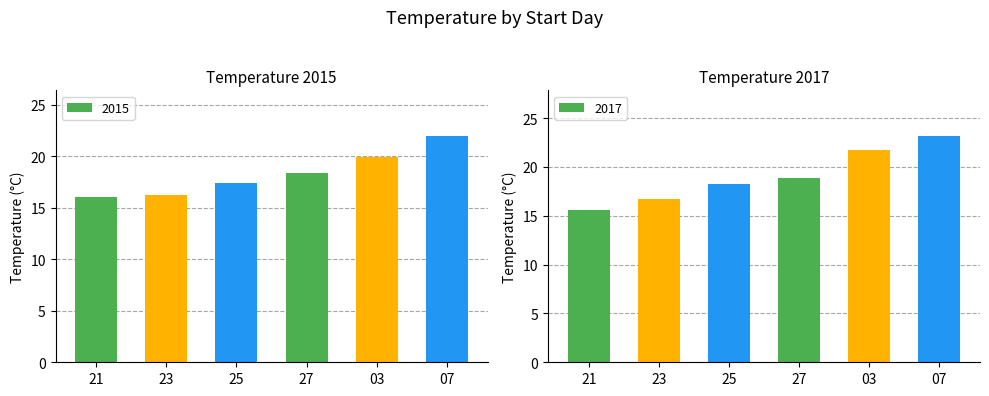

How many categories are shown in the chart?

6